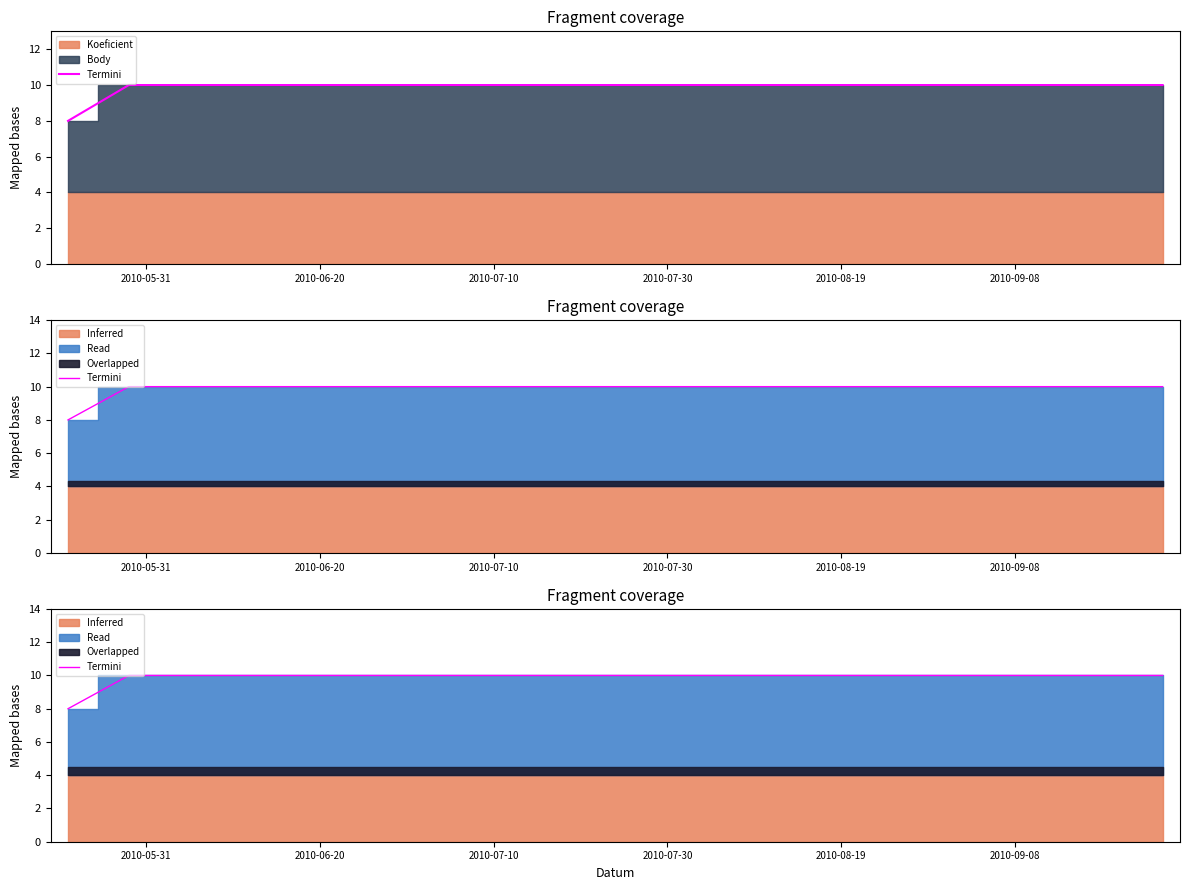

What is the sum of the values at 2010-05-31 and 2010-06-20?

20